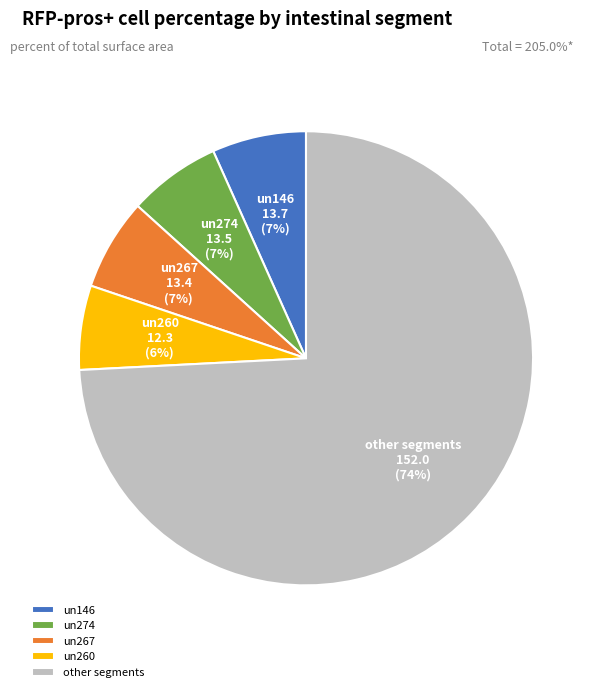

Count the number of slices in the pie.

5